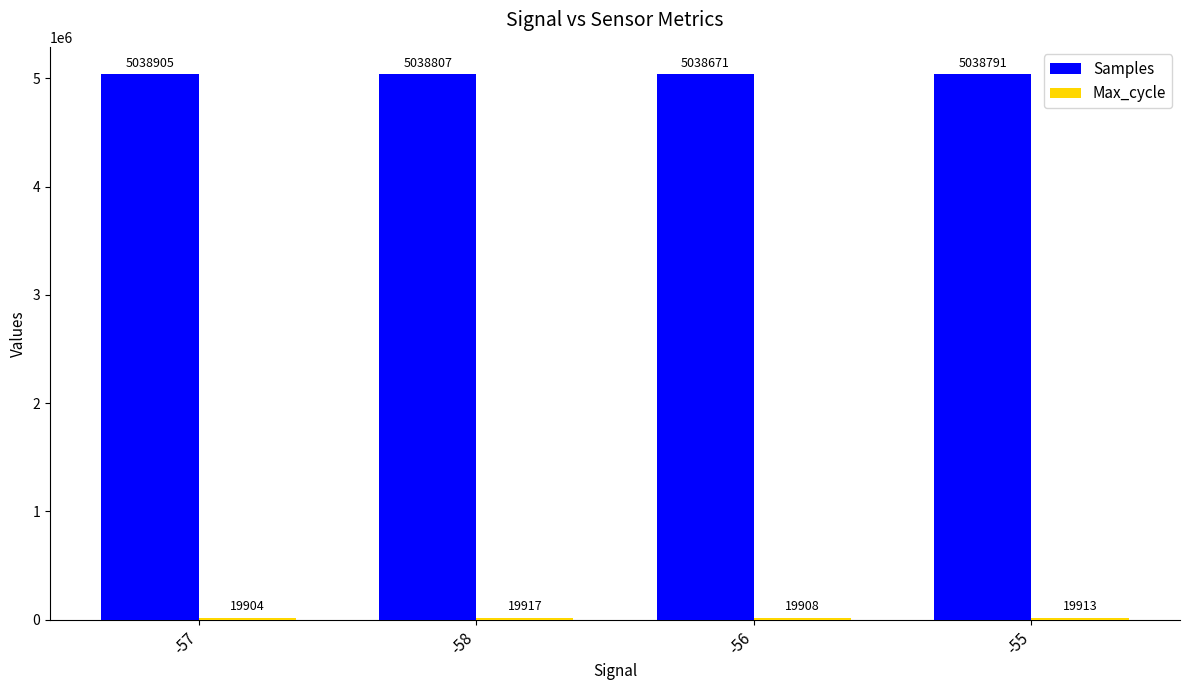

Which series changed the most between -58 and -56?

Samples